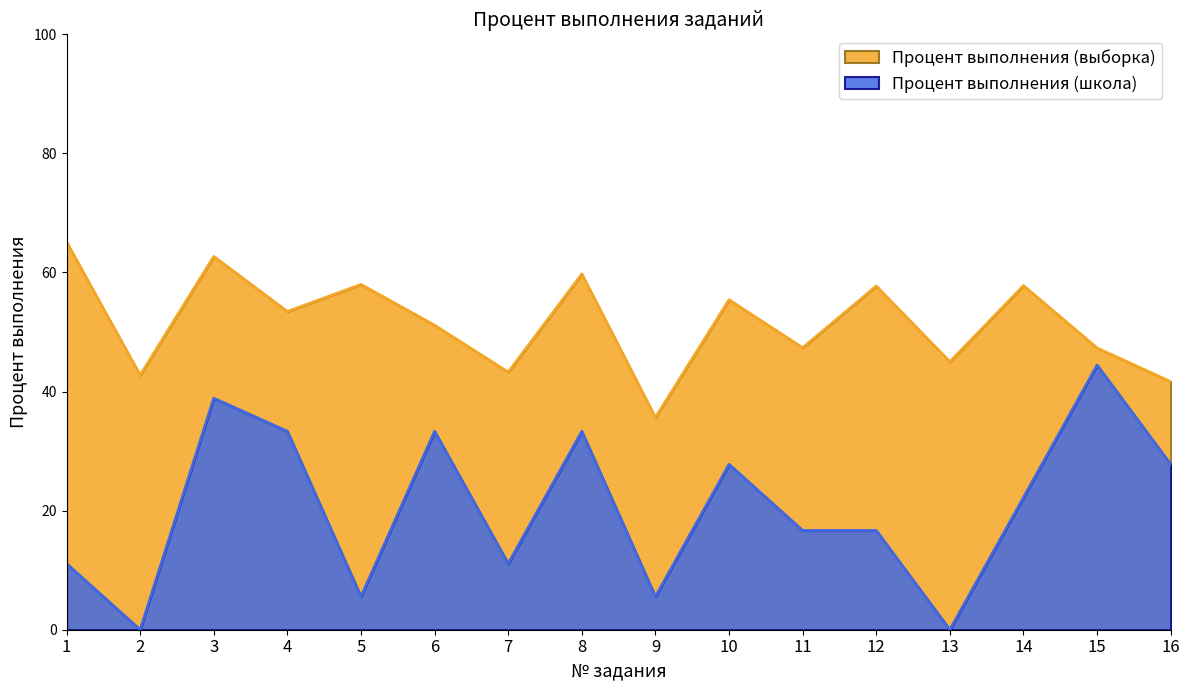

What value does the Процент выполнения (выборка) series have at 12?

57.7